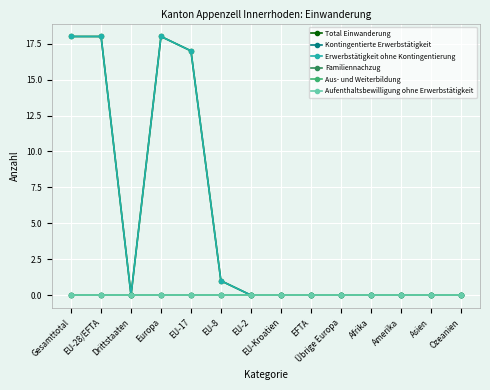

At which category is the sum across all series the highest?

Gesamttotal